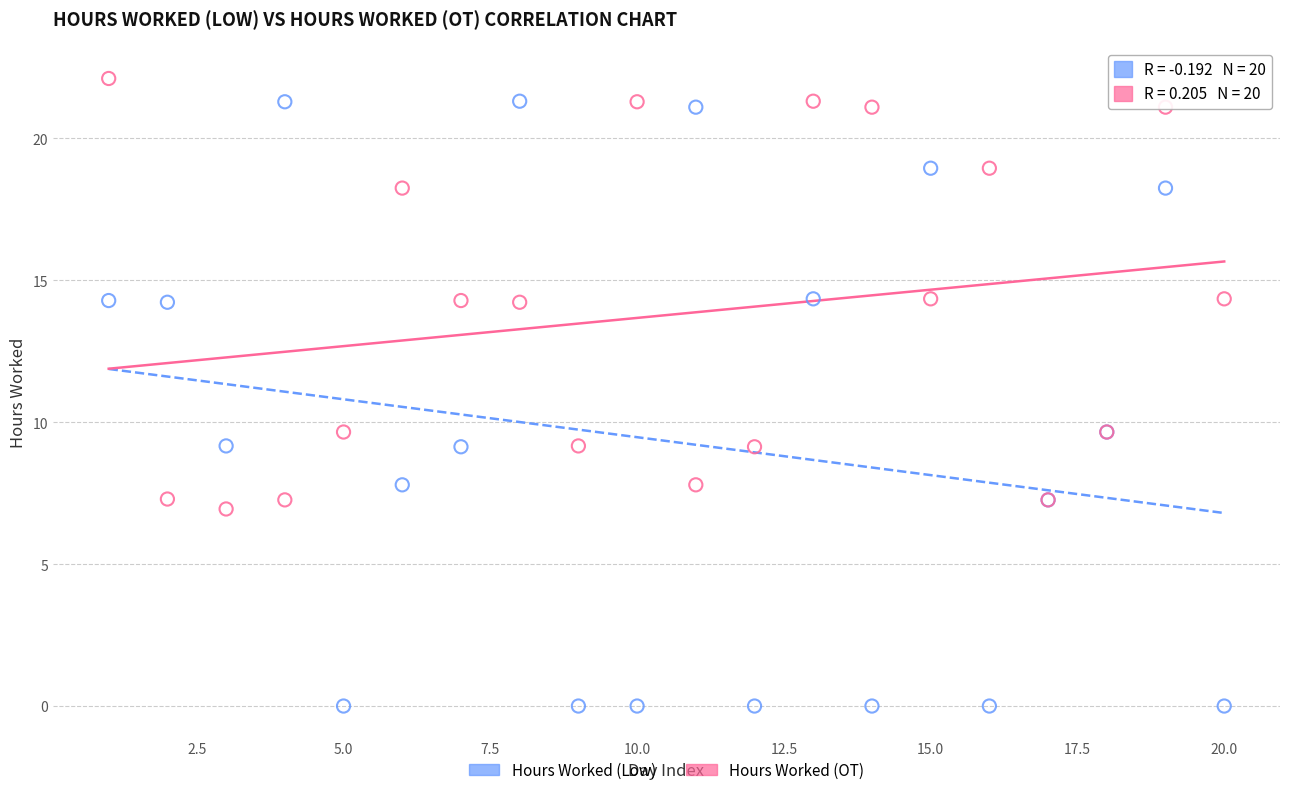

Which series reaches the maximum Y coordinate?

Hours Worked (OT)